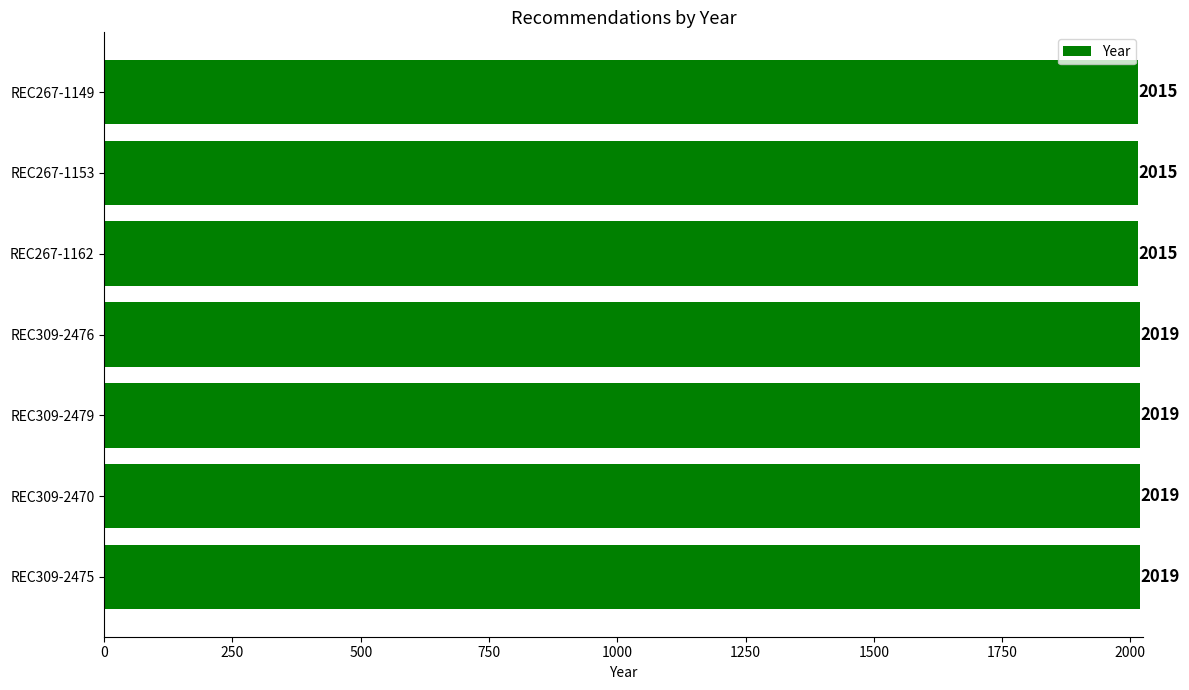

How many values are between 2015 and 2019?

7